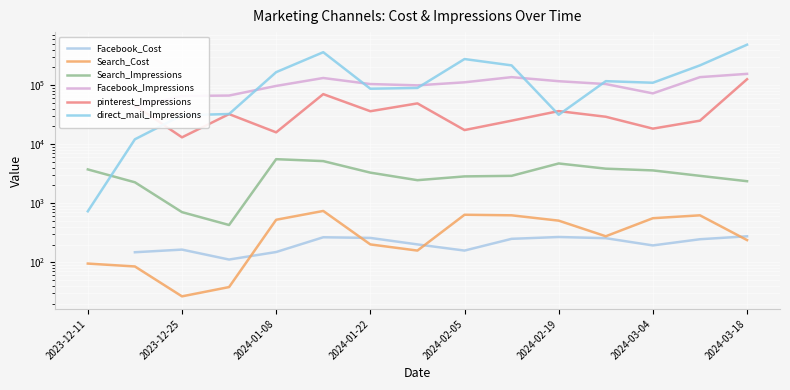

What is the sum of the pinterest_Impressions values at 2024-03-04 and 2024-01-22?

54488.0